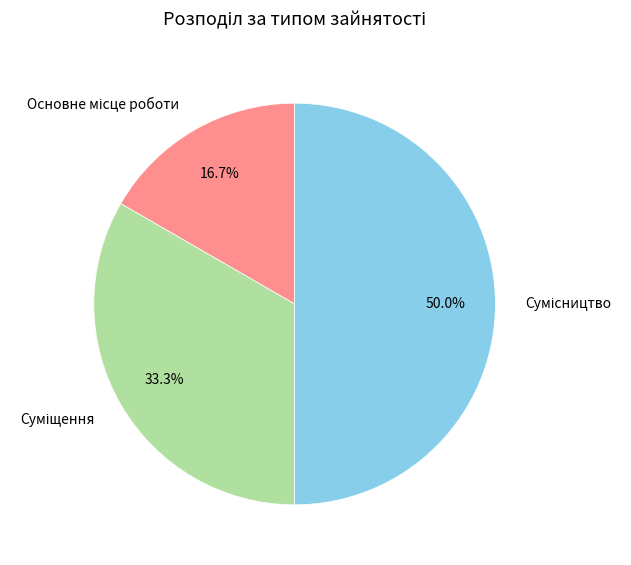

How many slices are in this pie chart?

3